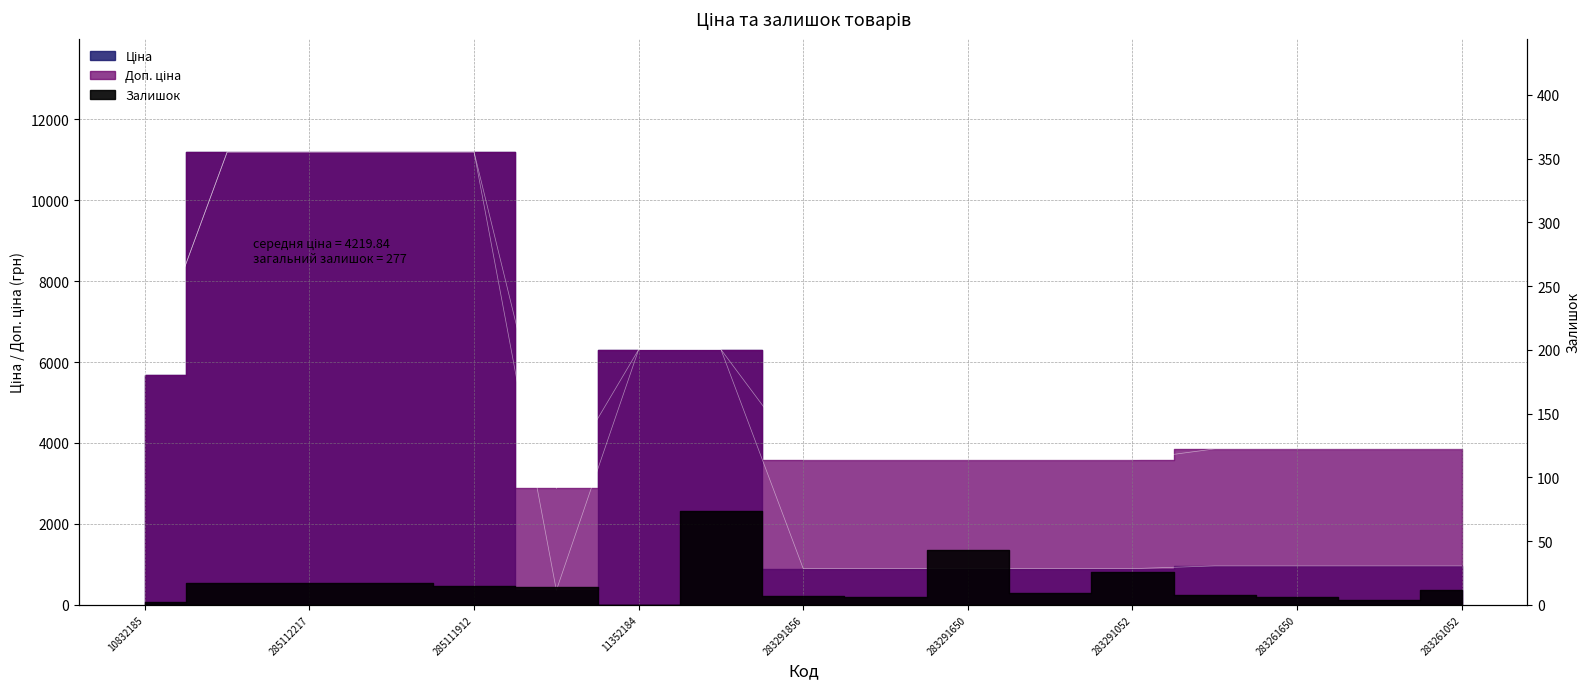

Count the number of categories in the chart.

17